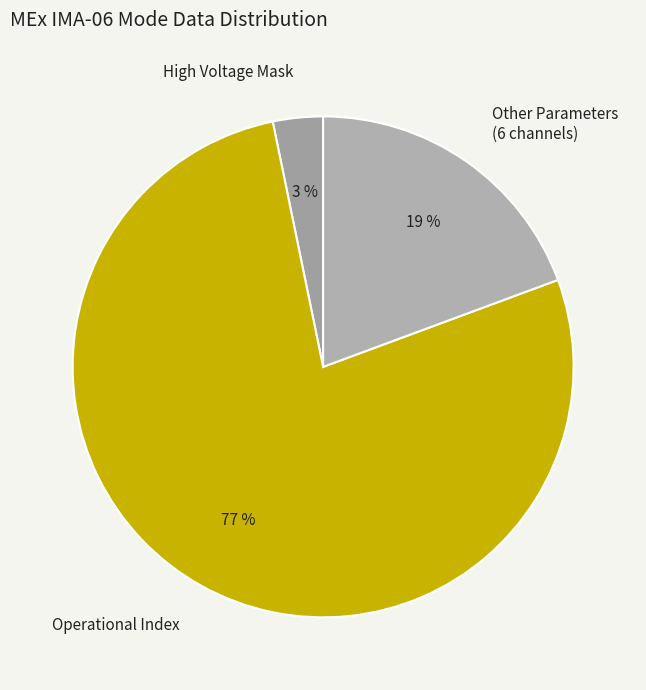

To the nearest percent, what is the average slice percentage?

33%